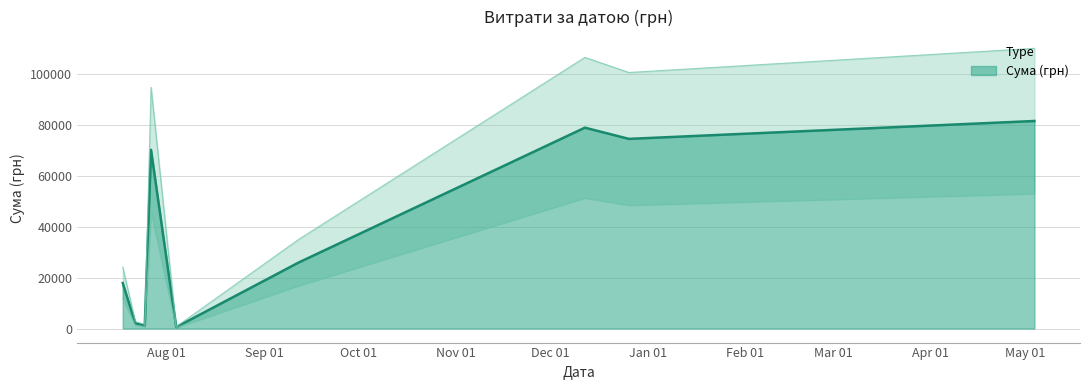

True or false: the data has more than 0 interior local peaks.

True